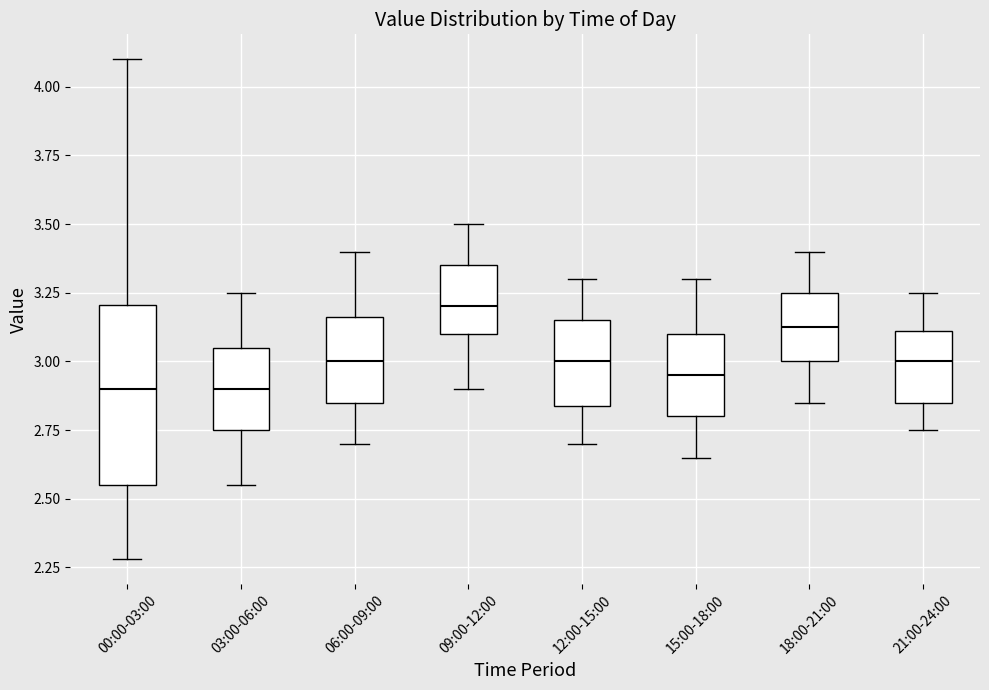

Which box has the highest median line?

09:00-12:00